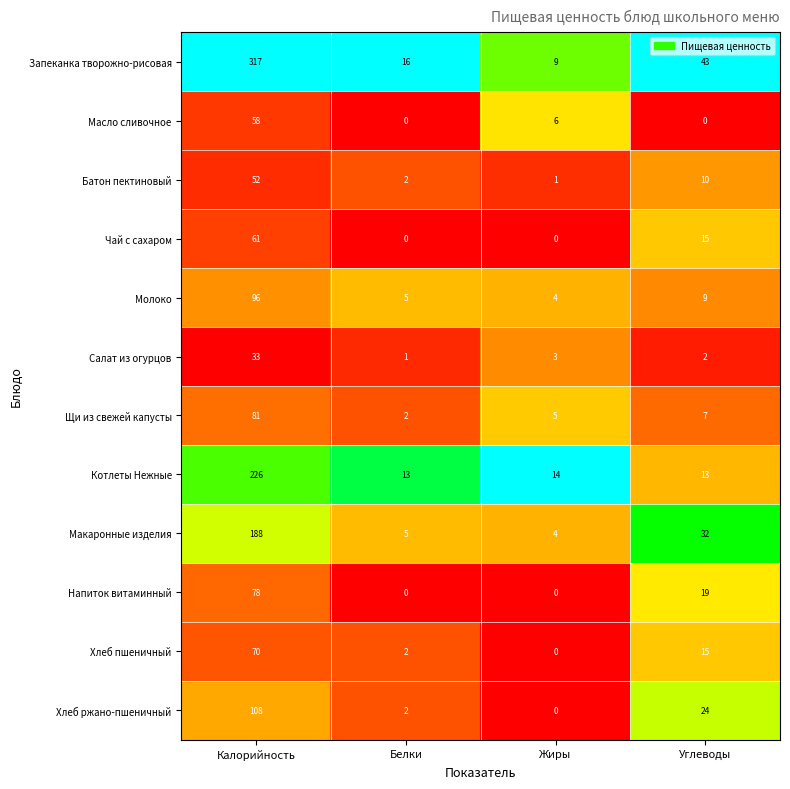

Where is Масло сливочное nearest to the value 29?

Жиры